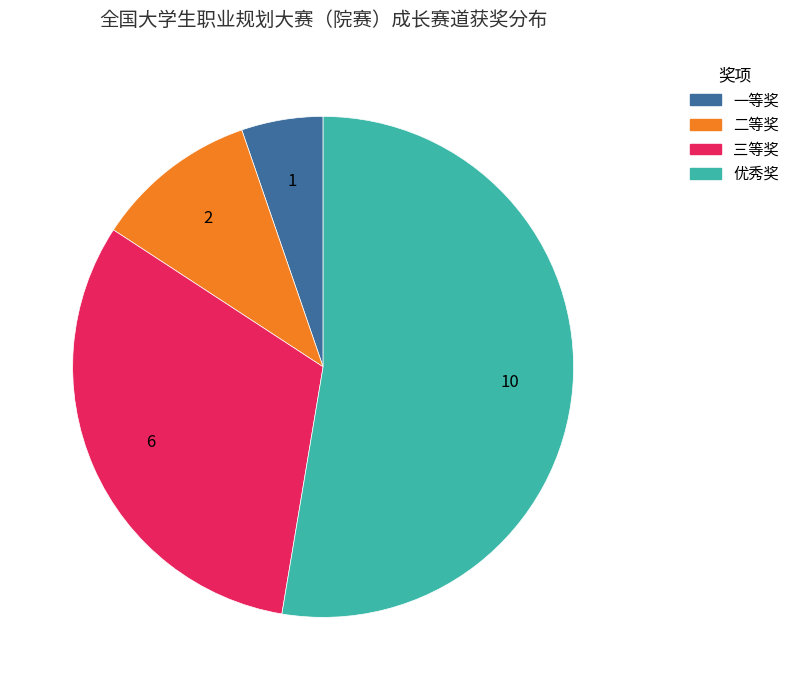

Does 优秀奖 account for over 50% of the chart?

Yes